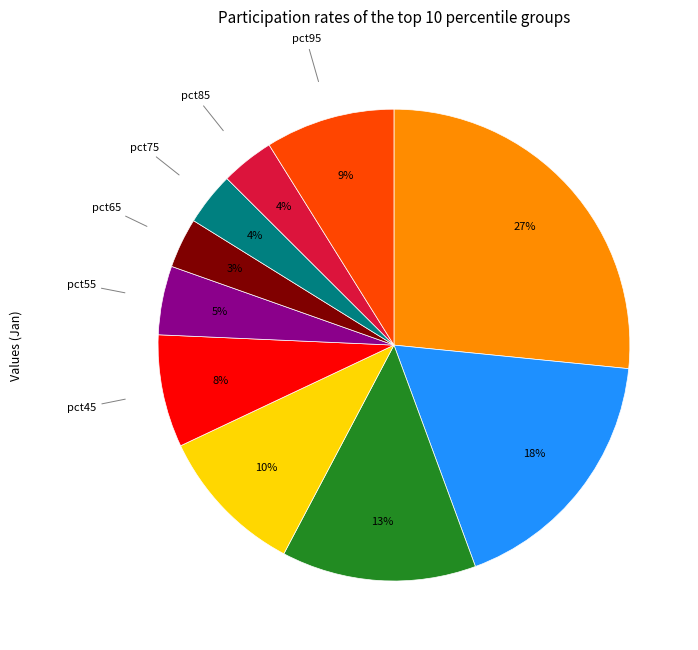

Is there a majority slice in this chart?

No